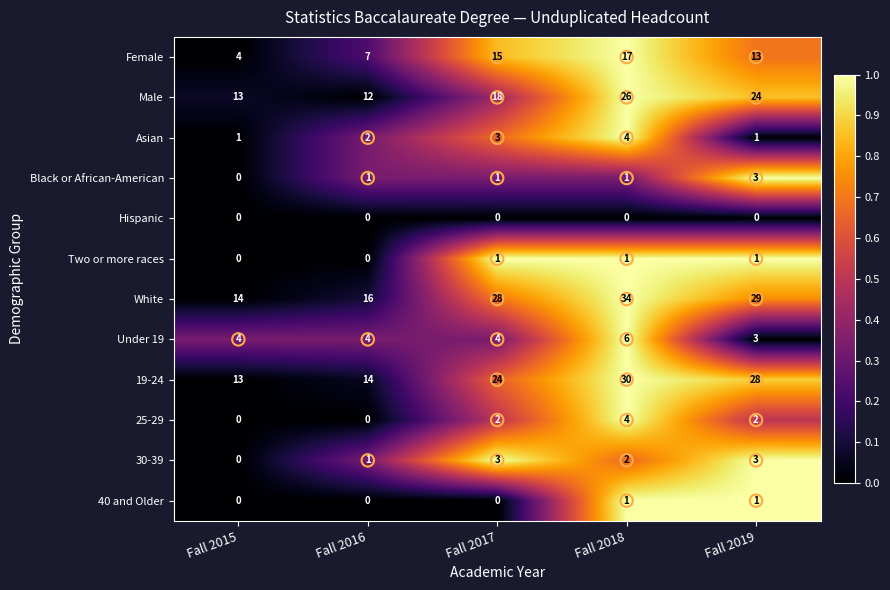

Which series has the widest spread of values?

White